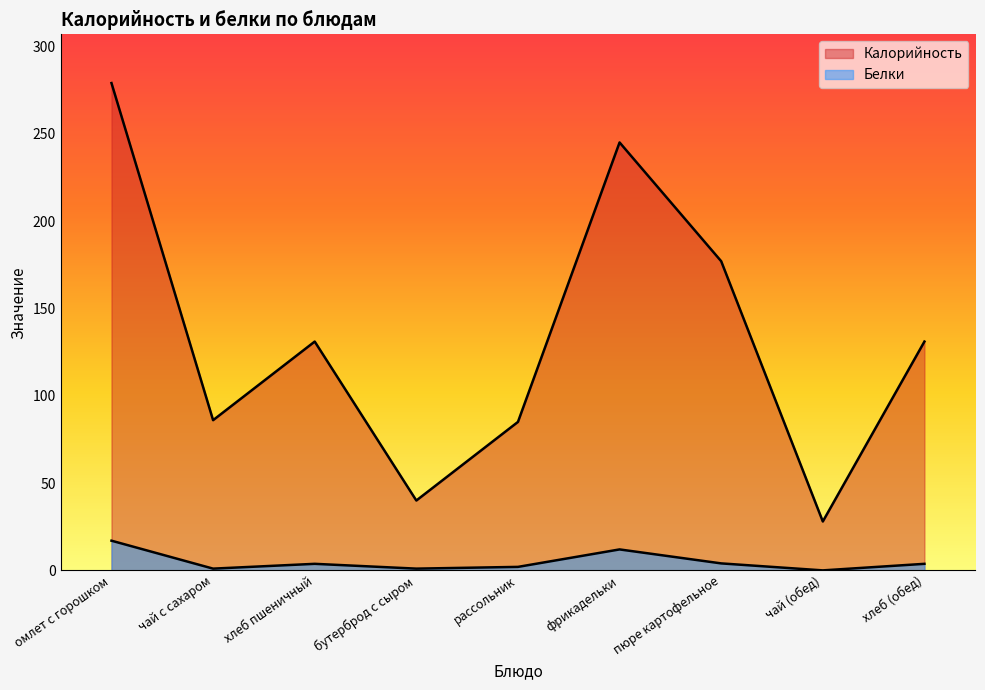

Is it true that Белки equals 2.0 at рассольник?

True